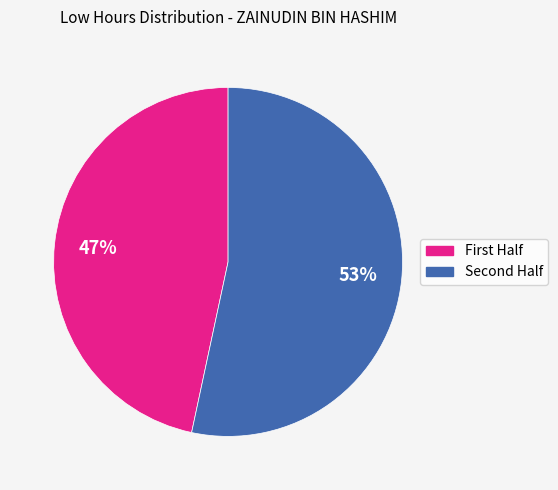

Is there a majority slice in this chart?

Yes